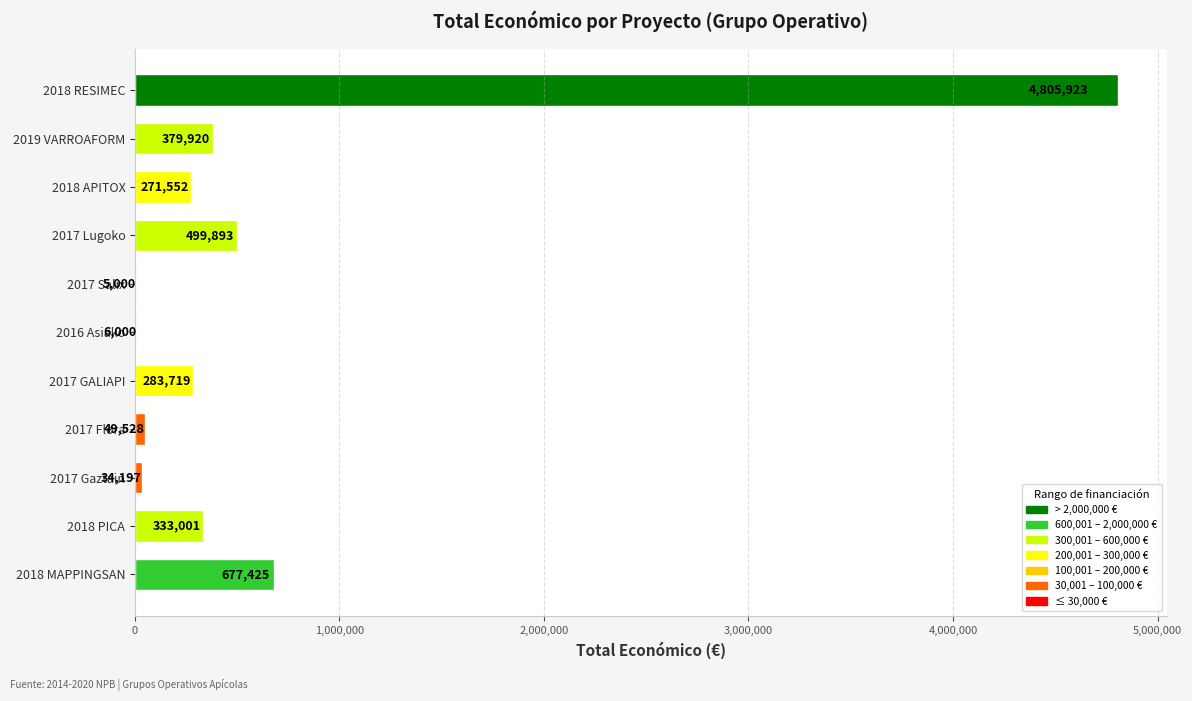

The chart shows a value of 455286 at 2017 GALIAPI. True or false?

False